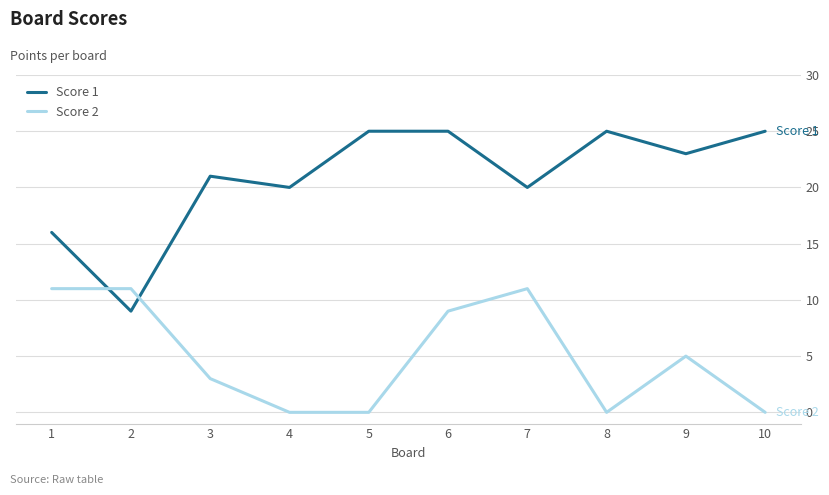

Does the chart display data point markers on the line(s)?

No